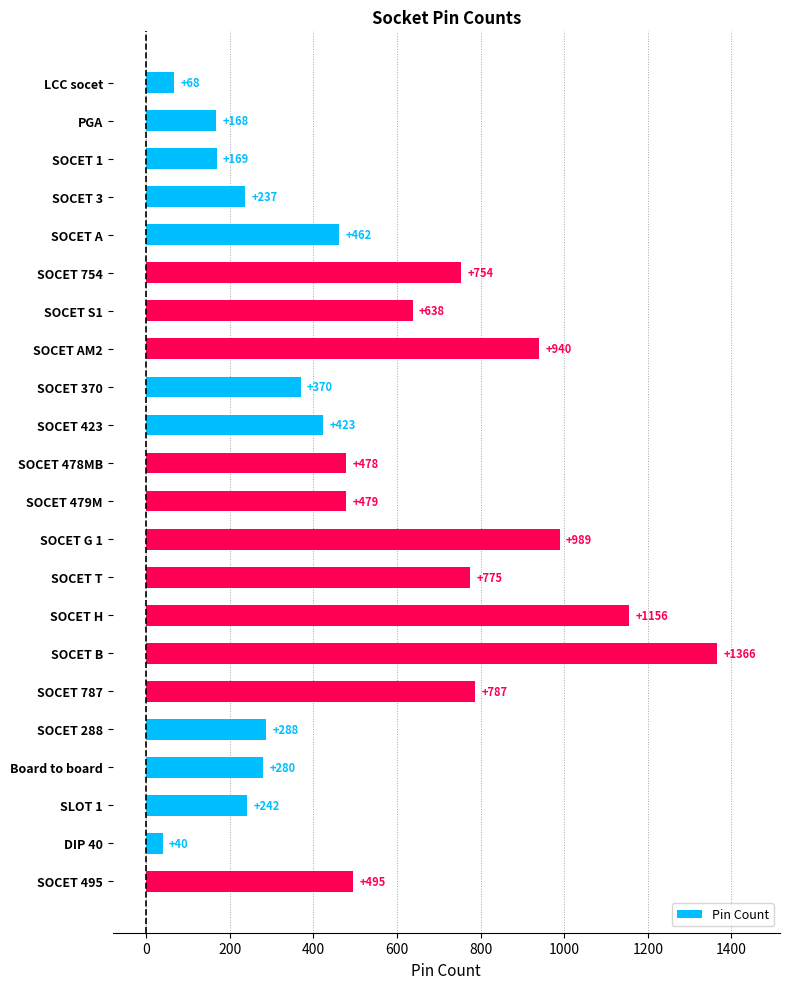

What is the label of the 7th bar from the top?

SOCET S1